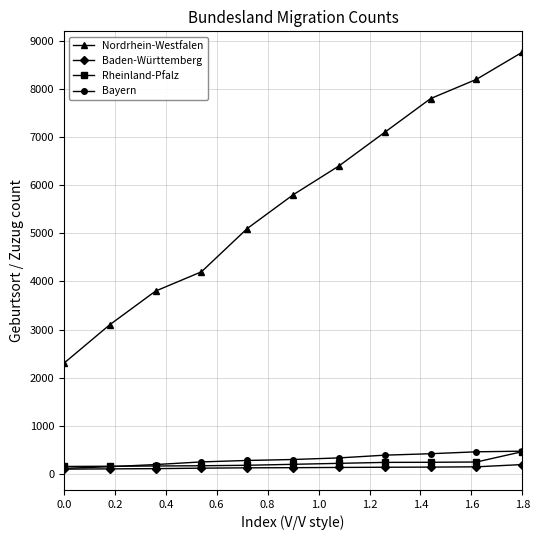

At how many categories does at least one series exceed 815?

11